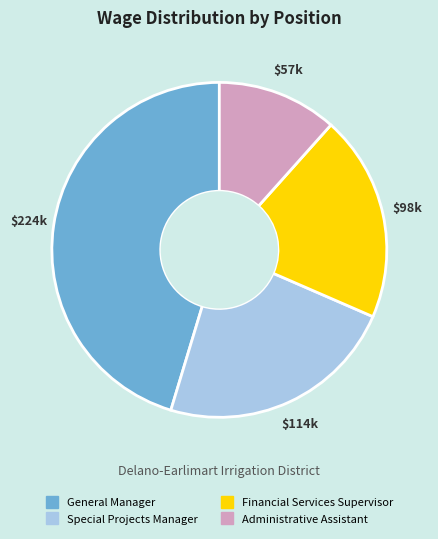

True or false: Financial Services Supervisor accounts for 20% of the total.

True